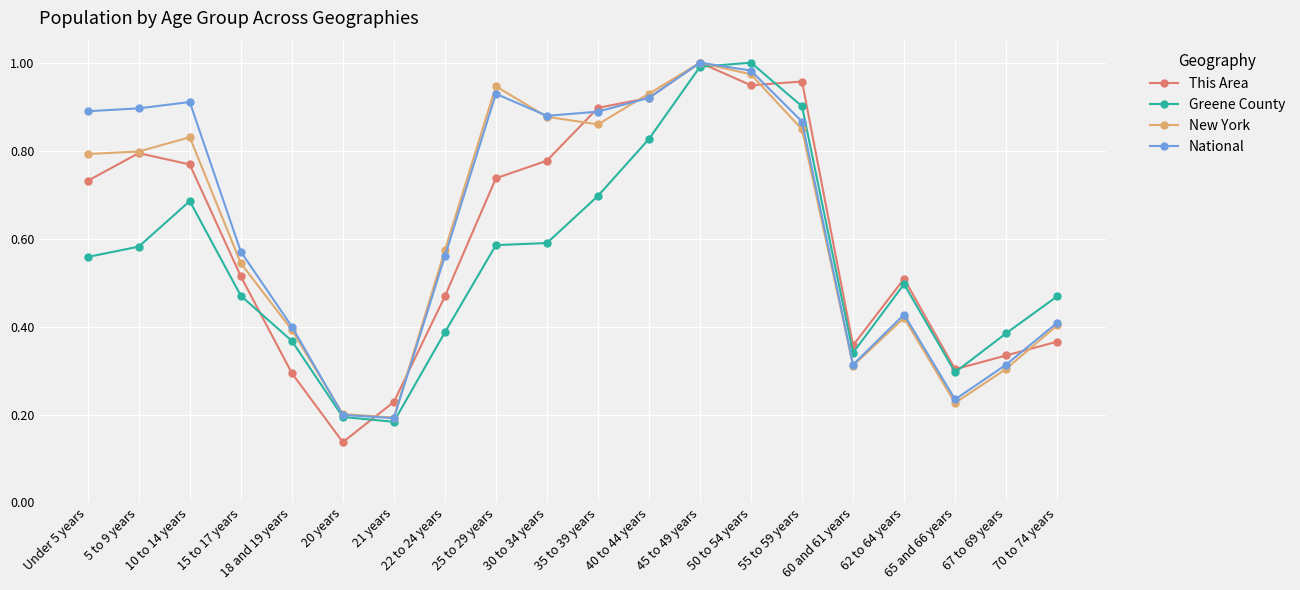

What is the label of the 19th point from the right?

5 to 9 years